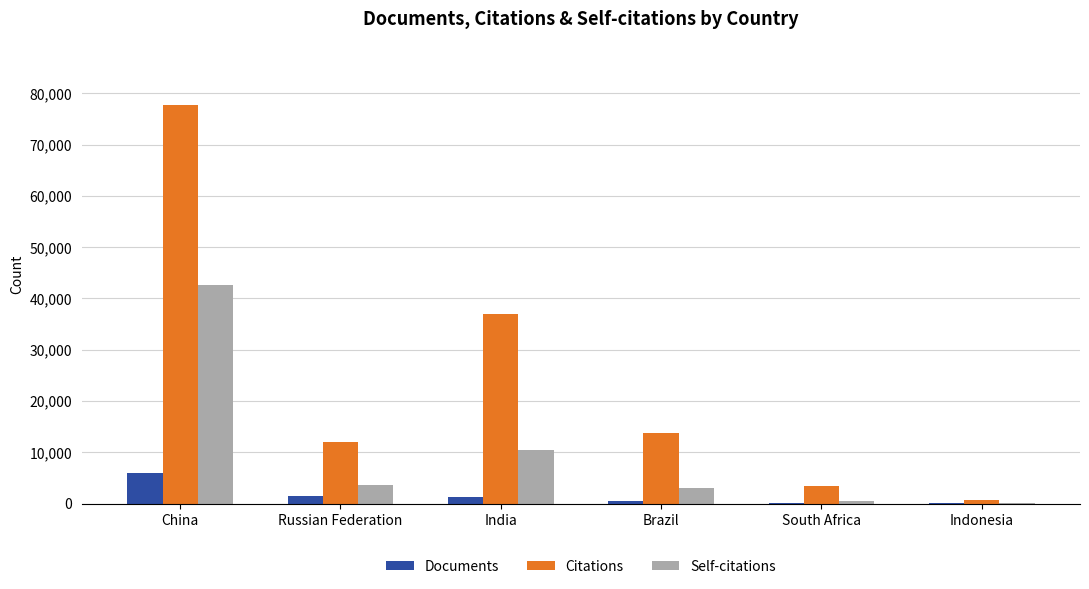

Is the value of Citations at Brazil greater than the value of Self-citations at South Africa?

Yes